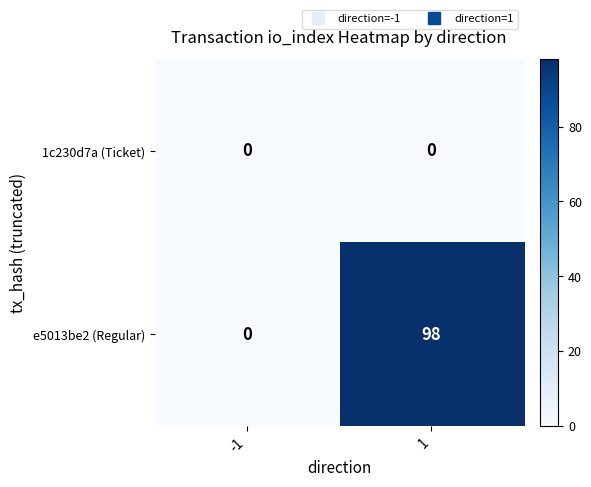

At how many categories does at least one series exceed 20?

1